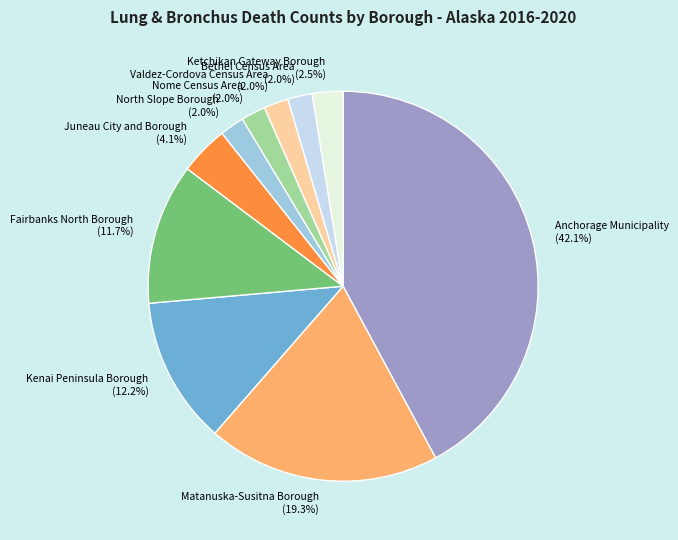

Does Matanuska-Susitna Borough represent more than half of the total?

No